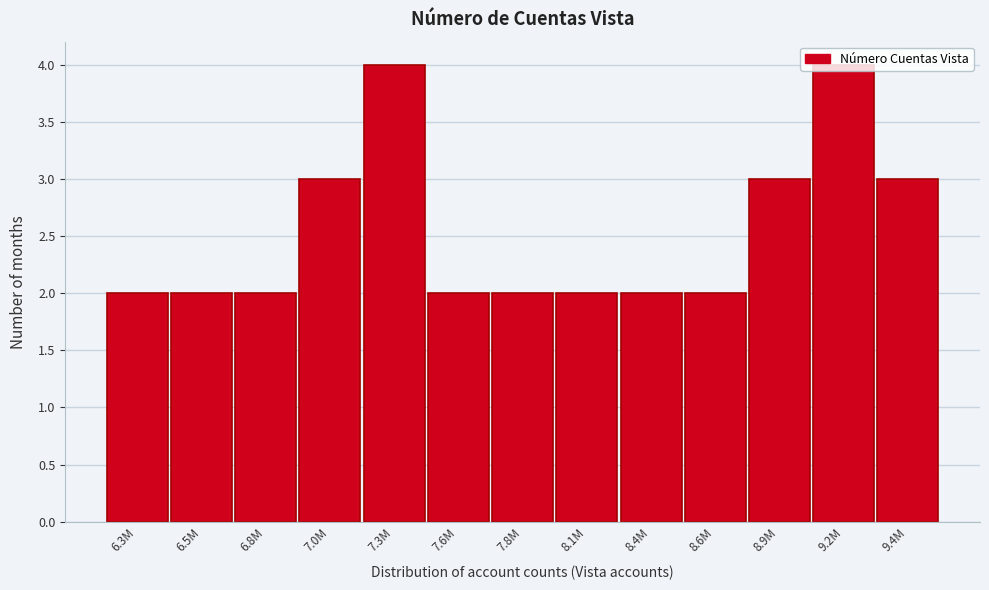

What is the maximum value shown in the chart?

4